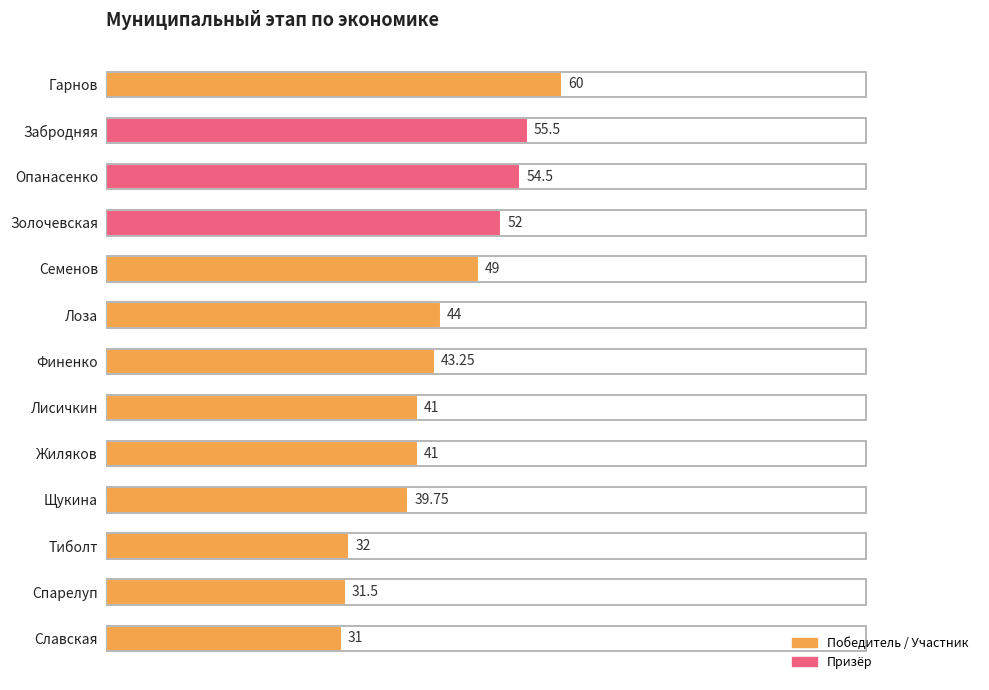

How many values are below 43?

6